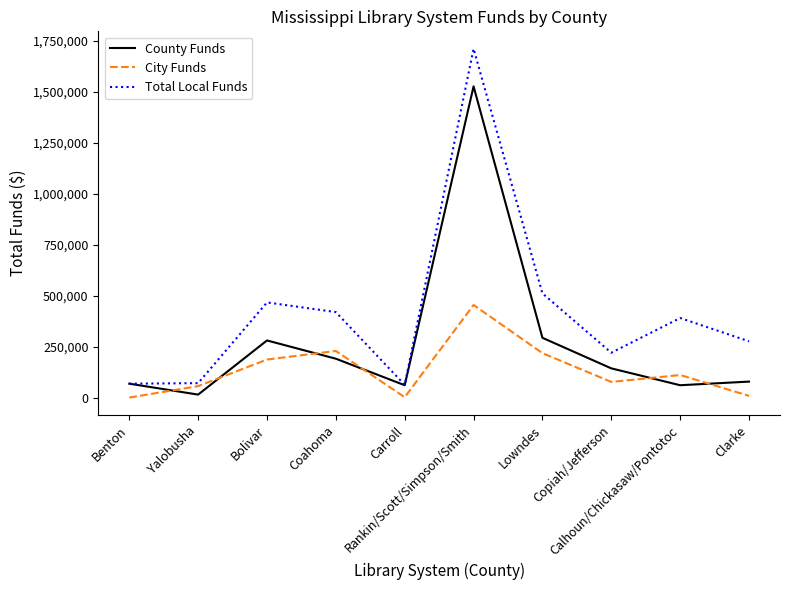

Does the chart have visible grid lines?

No